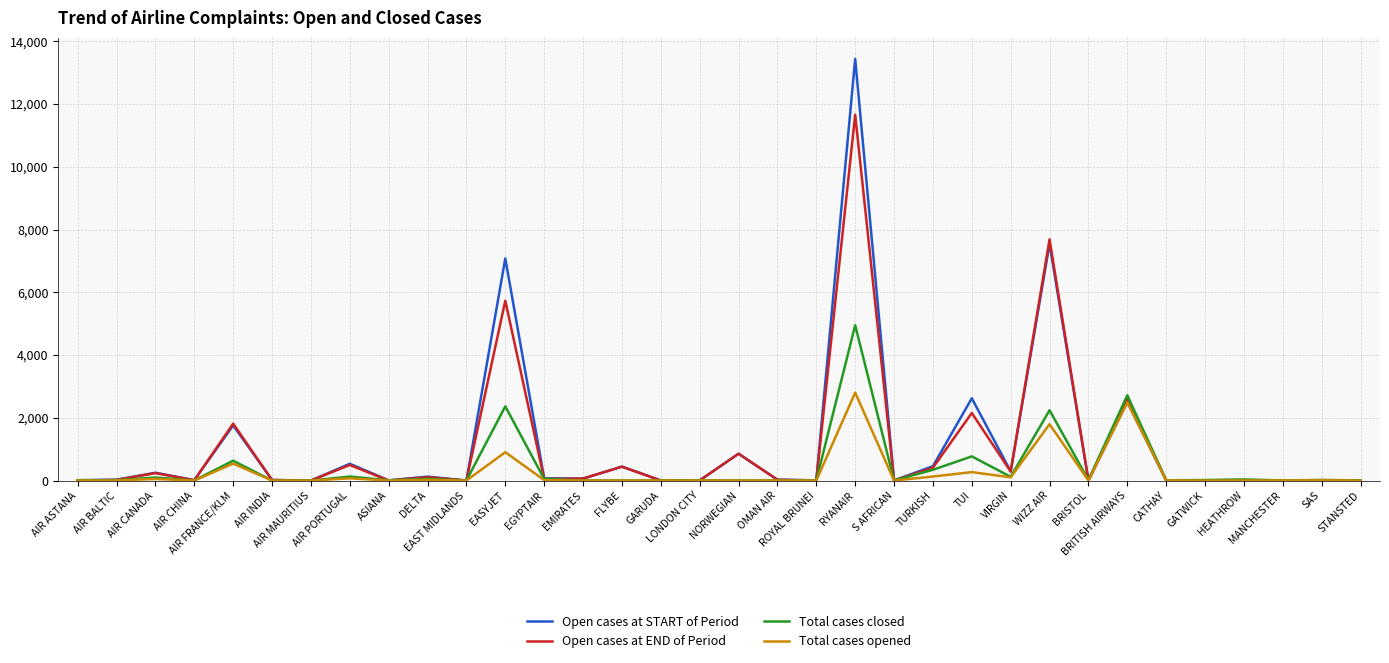

Is it true that Open cases at END of Period equals 2 at GARUDA?

True